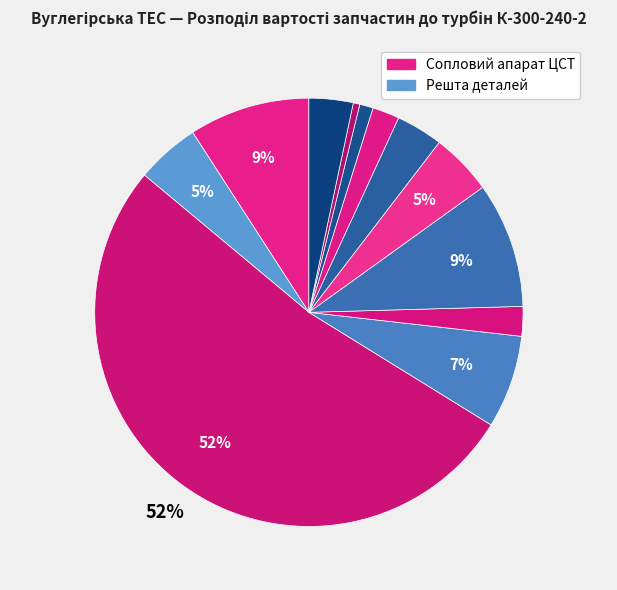

How many slices are in this pie chart?

12